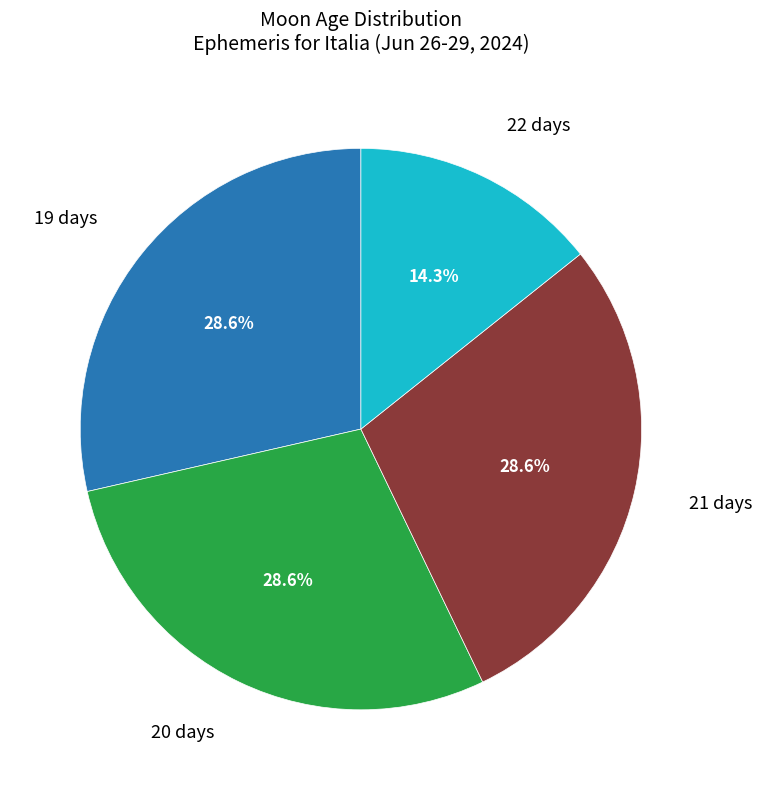

Which has a higher value, 22 days or 20 days?

20 days